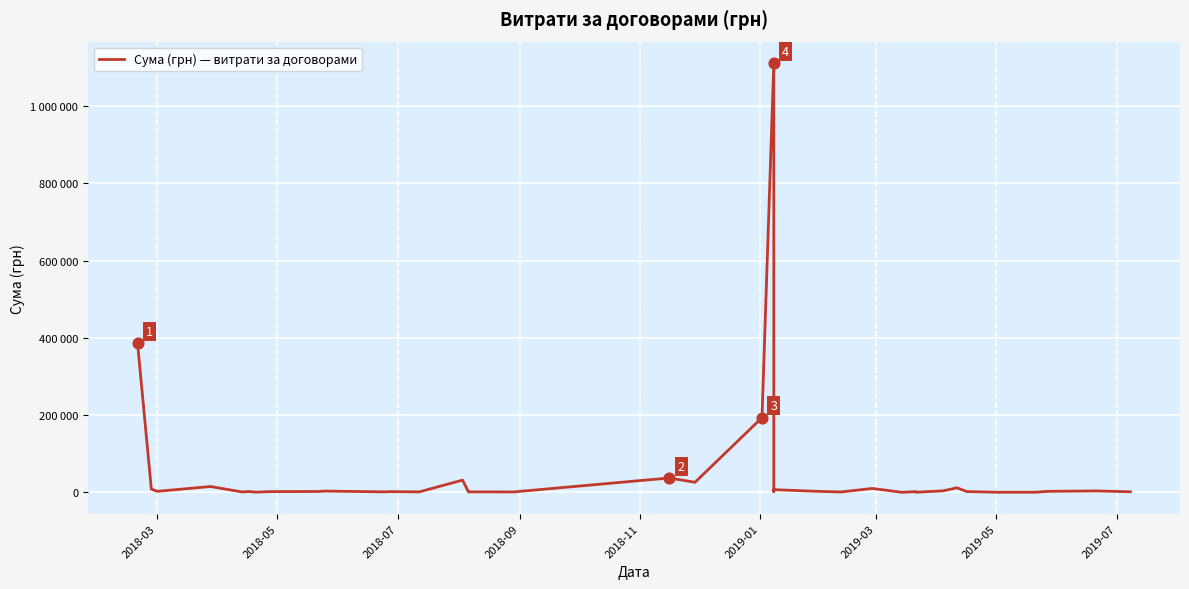

What is the change in value from 2018-05 to 2019-07?

-6427.1